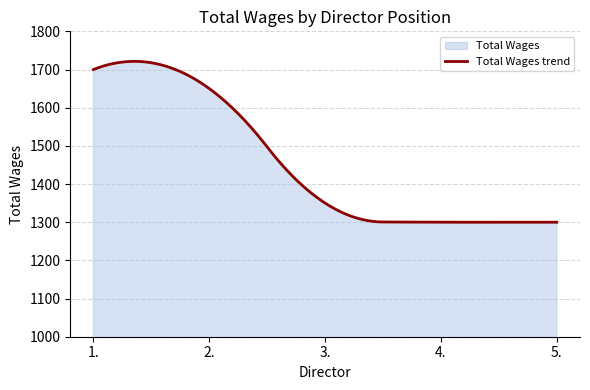

Approximately how many times larger is the value at 2. compared to 1.?

1.0